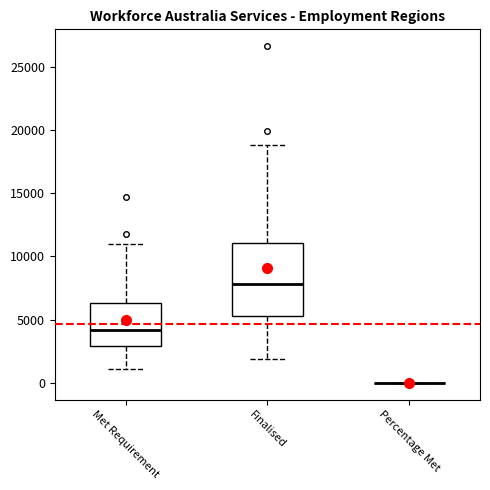

Reading left to right, transcribe this box plot: for each box, give where its median line is, the range the box spans, and where its two whiskers end, as read against the y-axis. The values are not printed on the chart, so give them approximately, as read against the axis.

Met Requirement: median 4000, box 3000 to 6500, whiskers 1000 to 11000
Finalised: median 8000, box 5500 to 11000, whiskers 2000 to 19000
Percentage Met: box collapsed to a line at 0, whiskers 0 to 0